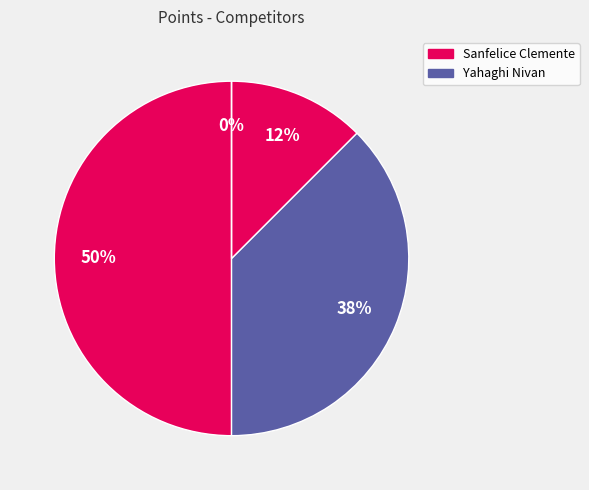

Is Yahaghi Nivan the majority of the pie?

No